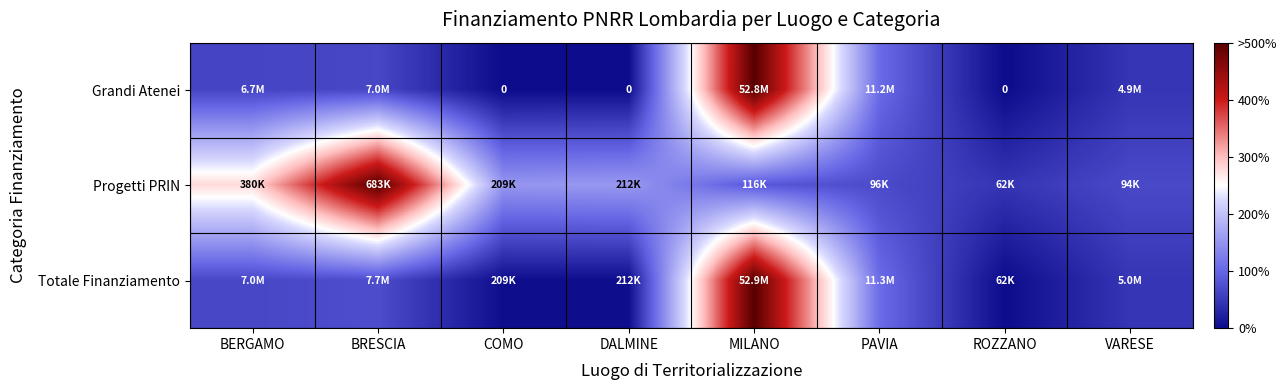

Is it true that Grandi Atenei equals 46.1 at VARESE?

True